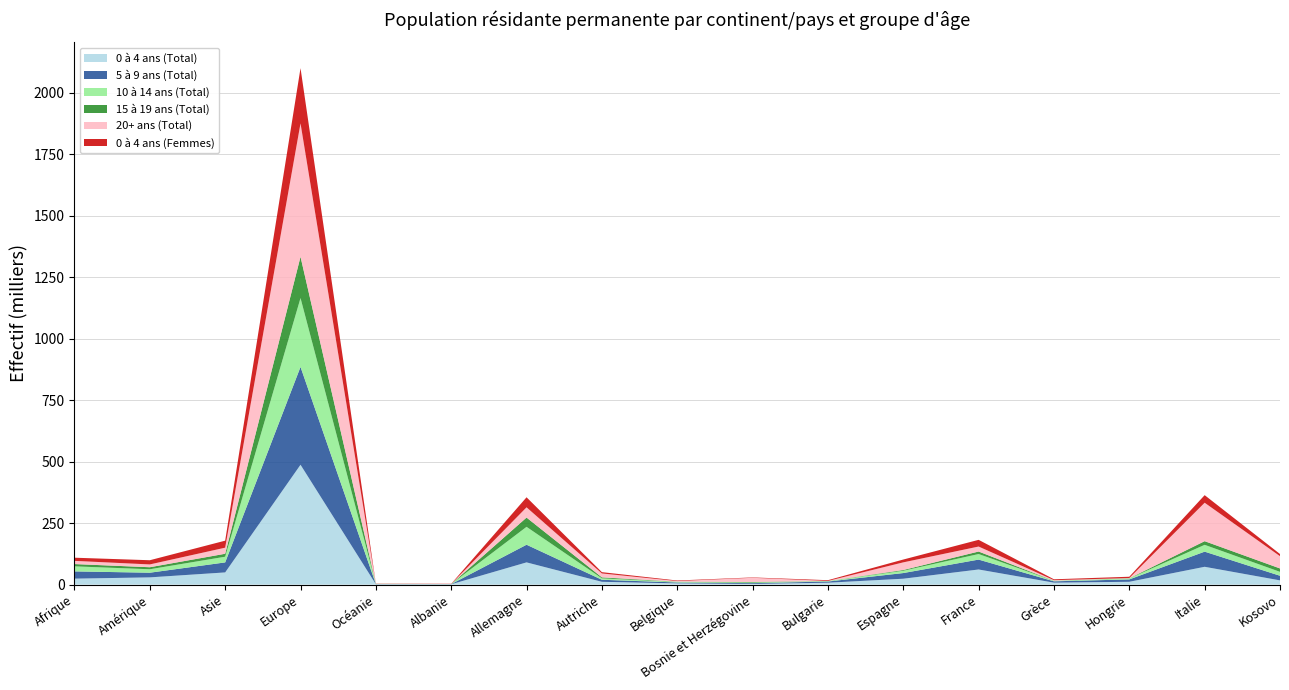

Reading left to right, transcribe all the data shown in this chart.

0 à 4 ans (Total): 24424	29541	49721	487615	1542	1495	90544	11520	5164	2864	7812	24106	61645	8040	11601	72597	17364
5 à 9 ans (Total): 29477	19005	40746	397914	868	679	71798	8335	3607	3267	4832	23045	40223	5485	9669	61608	18776
10 à 14 ans (Total): 20499	14010	23093	280087	544	223	72765	5736	2204	2363	1856	9369	22643	1925	3937	27710	15858
15 à 19 ans (Total): 9314	8269	12074	167967	263	138	37736	4040	1000	2406	303	2985	10174	447	663	14879	13895
20+ ans (Total): 12985	11385	24721	542560	410	225	41624	15925	2534	16902	323	31098	20270	2285	957	156331	49916
0 à 4 ans (Femmes): 12859	17069	28506	224553	753	924	40854	5250	2310	1539	2987	11506	27274	3597	5341	30855	8771